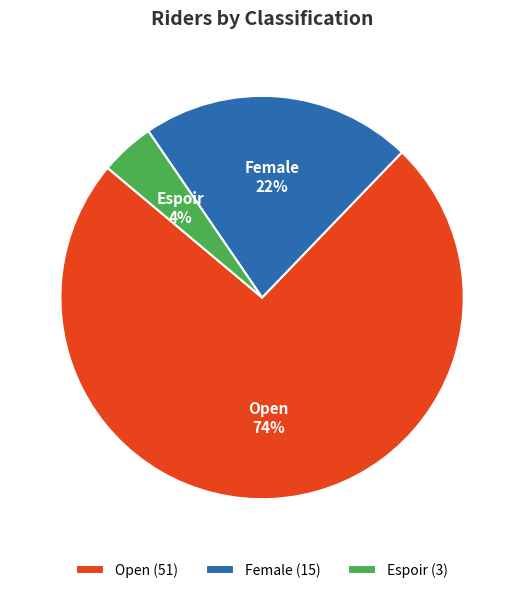

Rank the categories by value from lowest to highest.

Espoir, Female, Open